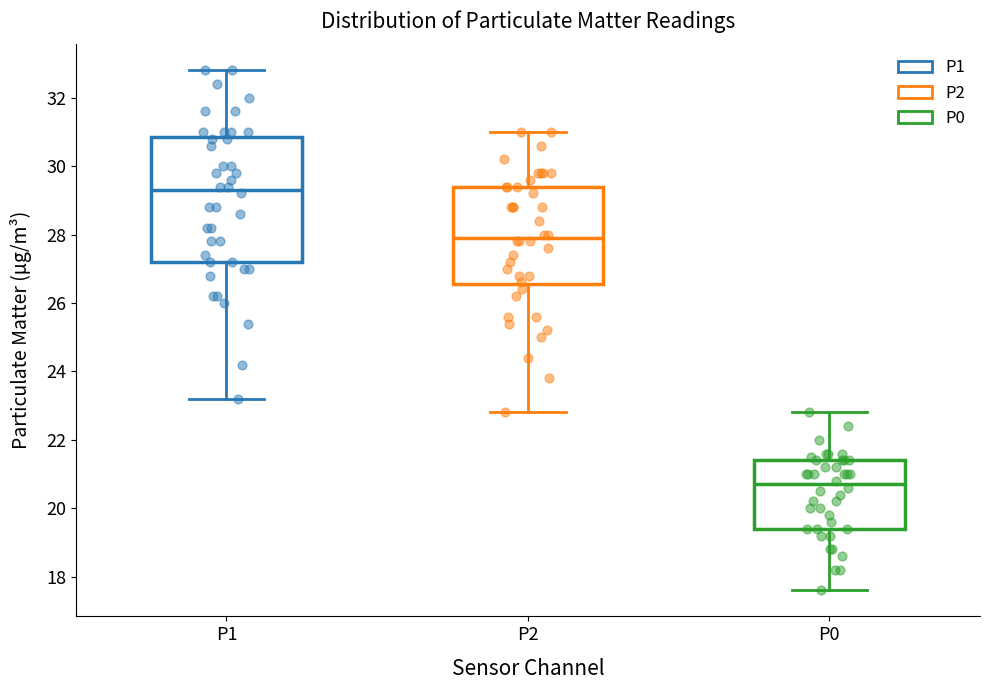

Reading left to right, transcribe this box plot: for each box, give where its median line is, the range the box spans, and where its two whiskers end, as read against the y-axis. The values are not printed on the chart, so give them approximately, as read against the axis.

P1: median 29.4, box 27.2 to 30.8, whiskers 23.2 to 32.8
P2: median 28.0, box 26.6 to 29.4, whiskers 22.8 to 31.0
P0: median 20.8, box 19.4 to 21.4, whiskers 17.6 to 22.8